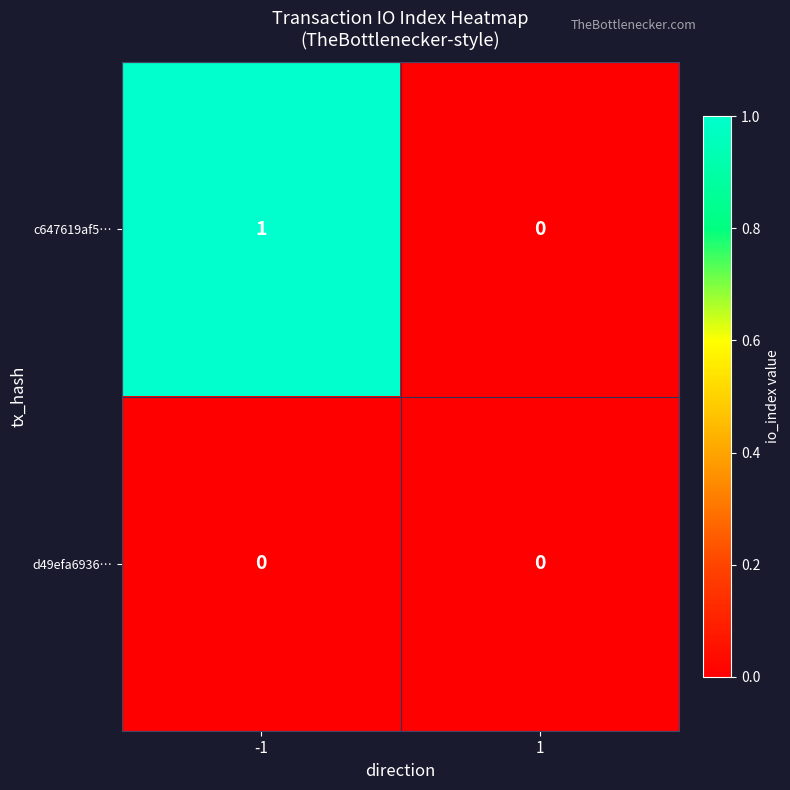

Which series has the largest range (max minus min)?

c647619af5…